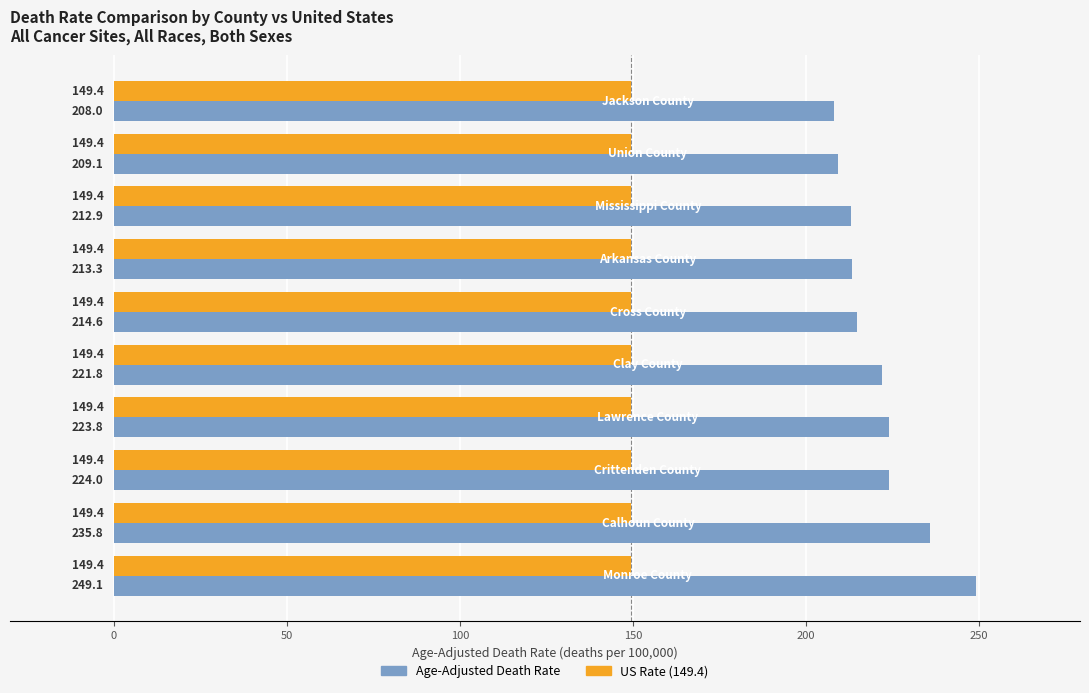

What is the minimum value shown in the chart?

149.4